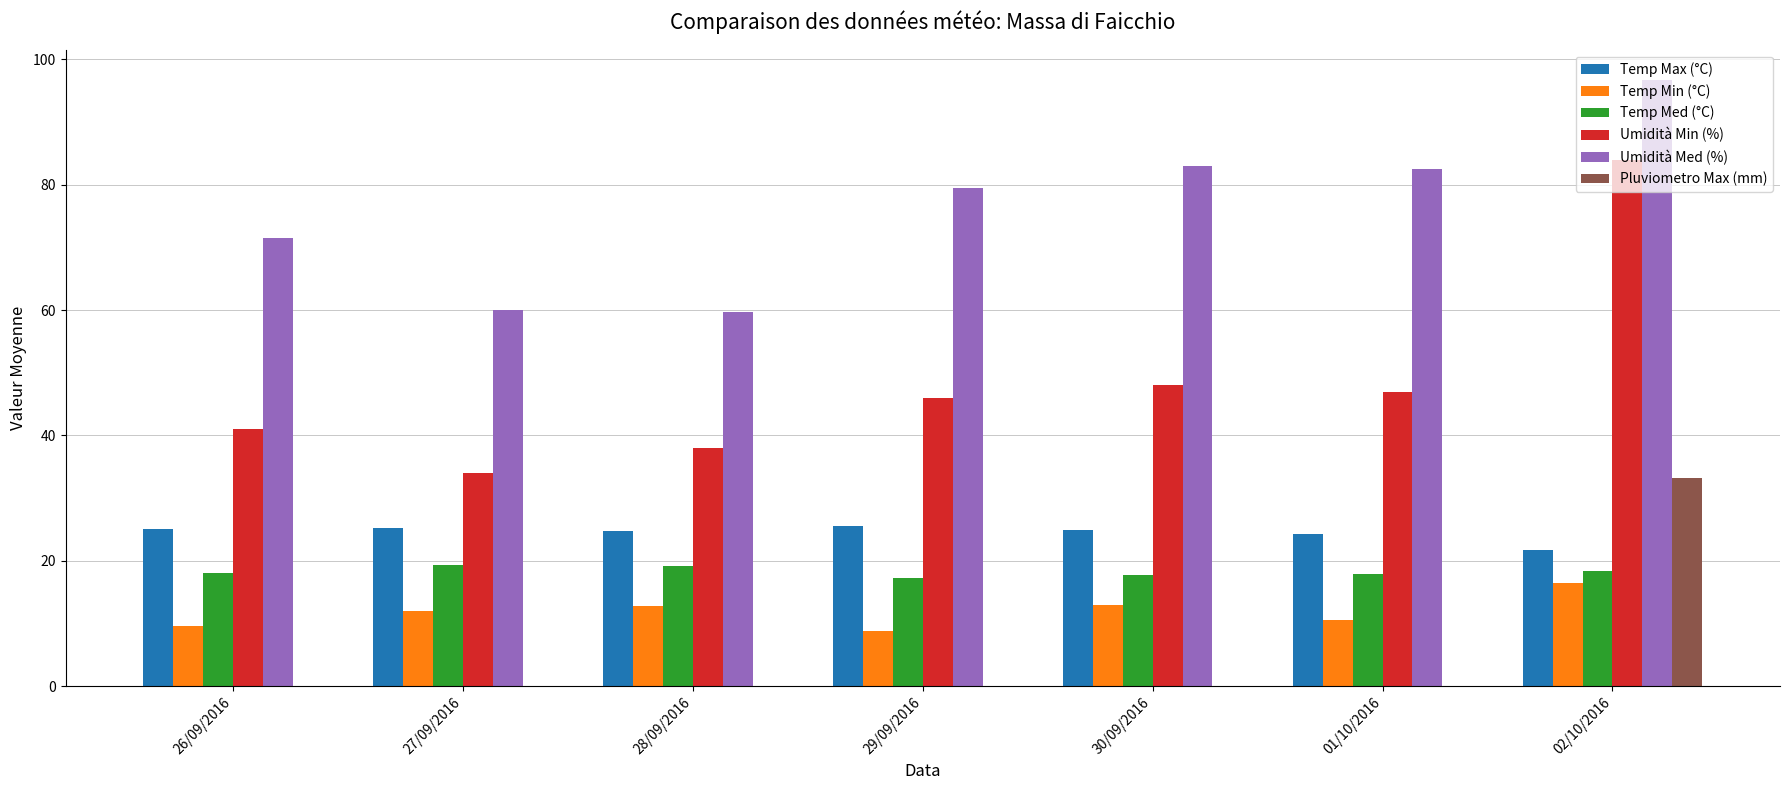

Which series has the largest total across all categories?

Umidità Med (%)